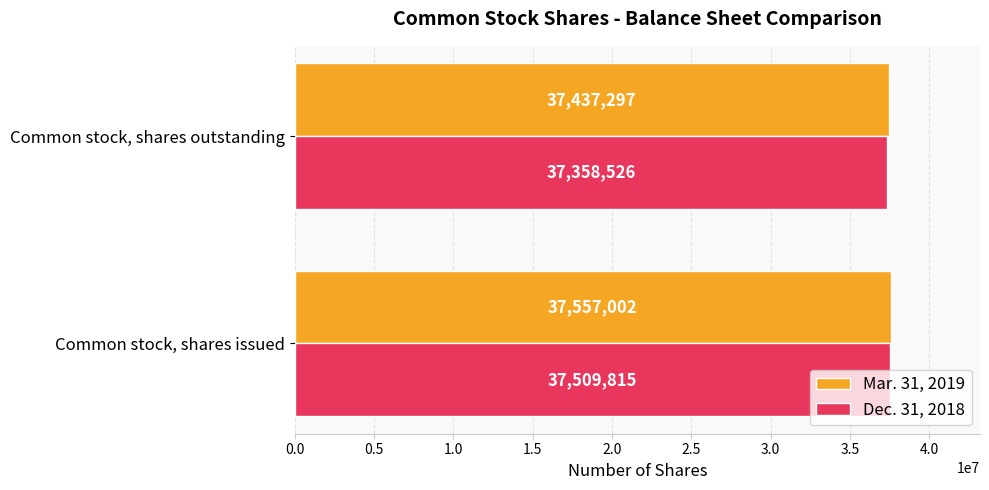

Which series has the widest spread of values?

Dec. 31, 2018